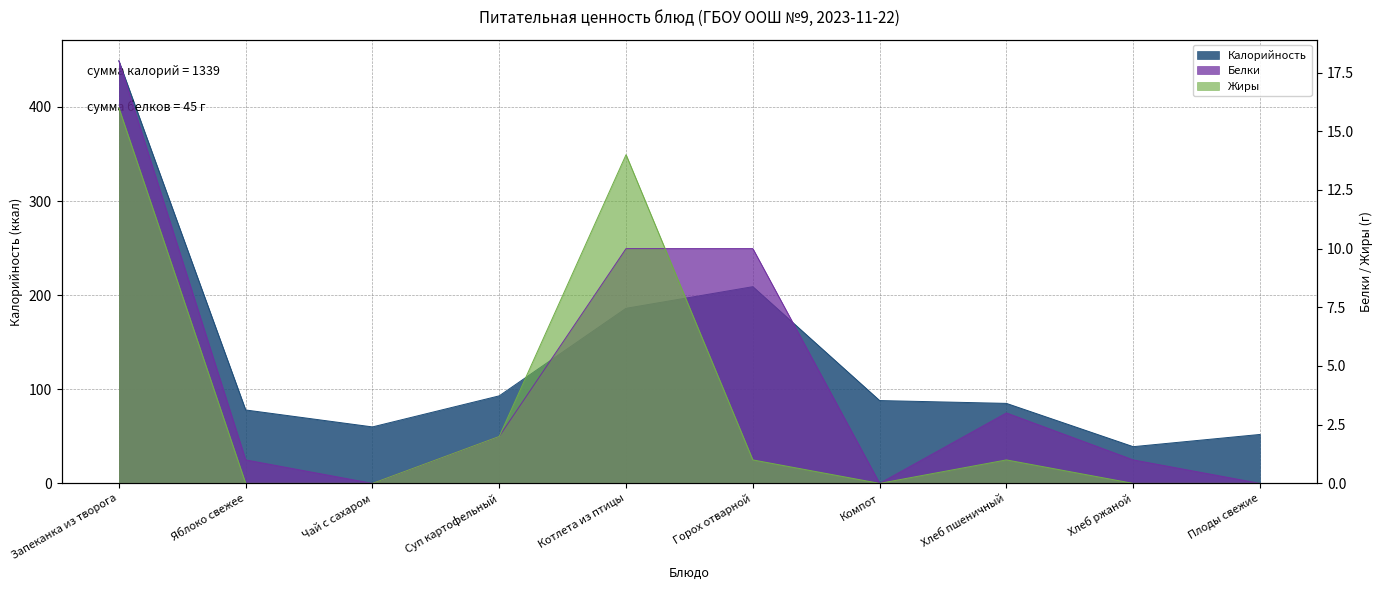

Reading left to right, extract all data points from this chart.

Калорийность: Запеканка из творога=449	Яблоко свежее=78	Чай с сахаром=60	Суп картофельный=93	Котлета из птицы=186	Горох отварной=209	Компот=88	Хлеб пшеничный=85	Хлеб ржаной=39	Плоды свежие=52
Белки: Запеканка из творога=18	Яблоко свежее=1	Чай с сахаром=0	Суп картофельный=2	Котлета из птицы=10	Горох отварной=10	Компот=0	Хлеб пшеничный=3	Хлеб ржаной=1	Плоды свежие=0
Жиры: Запеканка из творога=16	Яблоко свежее=0	Чай с сахаром=0	Суп картофельный=2	Котлета из птицы=14	Горох отварной=1	Компот=0	Хлеб пшеничный=1	Хлеб ржаной=0	Плоды свежие=0